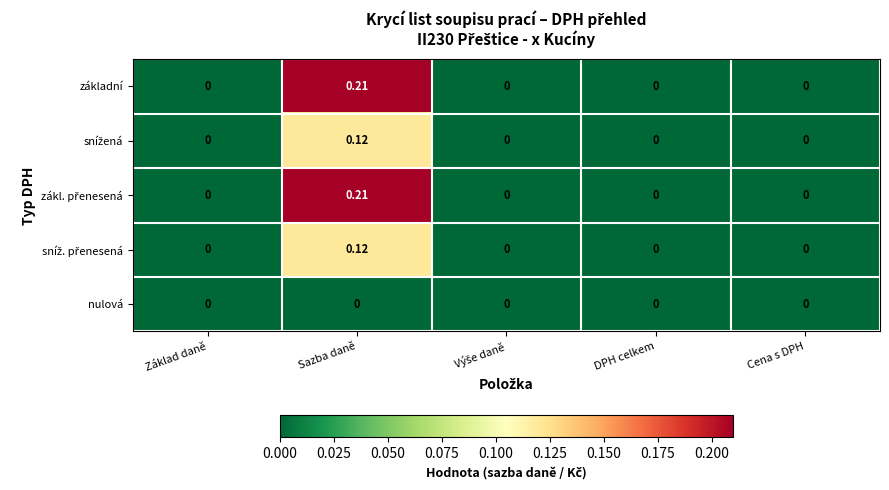

Which category has the highest value across all series?

Sazba daně